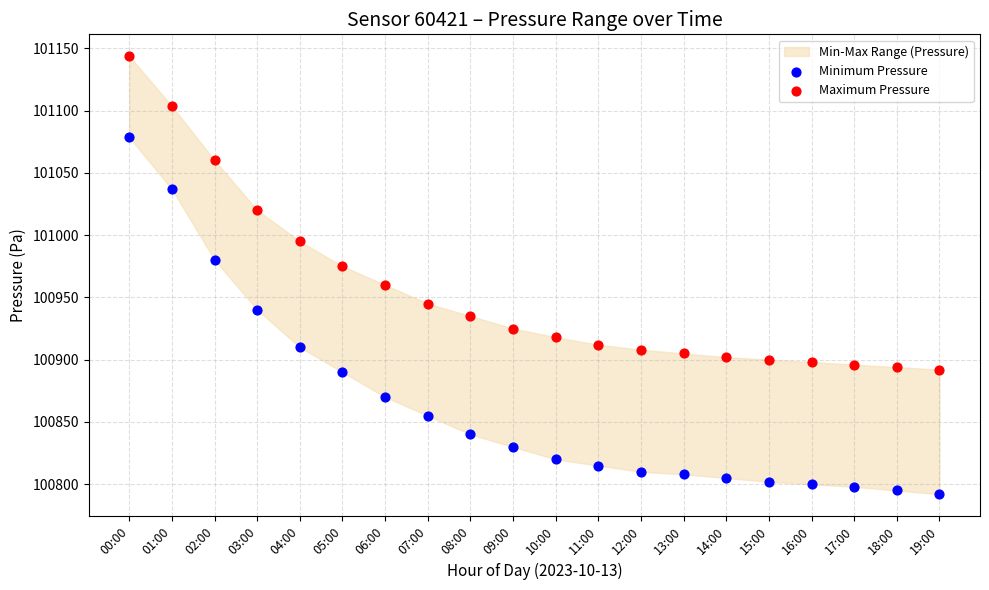

Across all data points, what is the range of Y values (max minus min)?

351.6